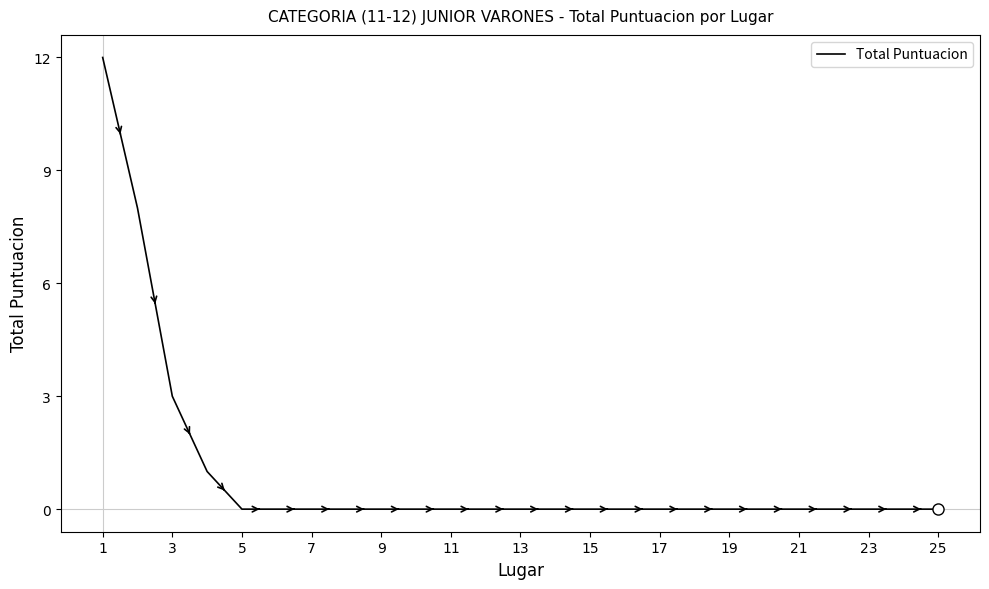

What is the difference between the maximum and minimum values?

12